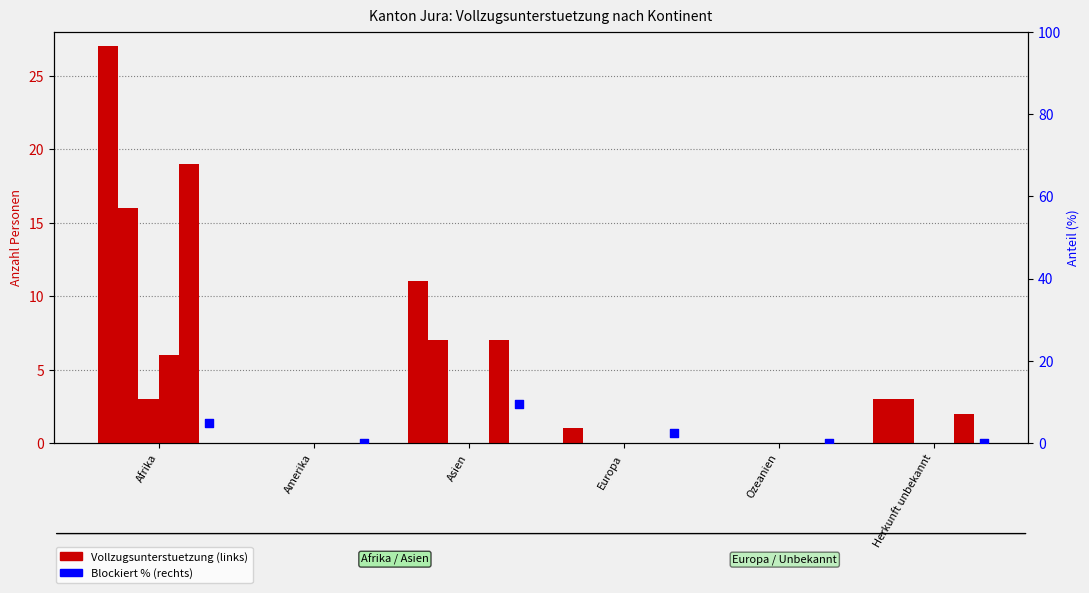

At which category is the sum across all series the highest?

Afrika